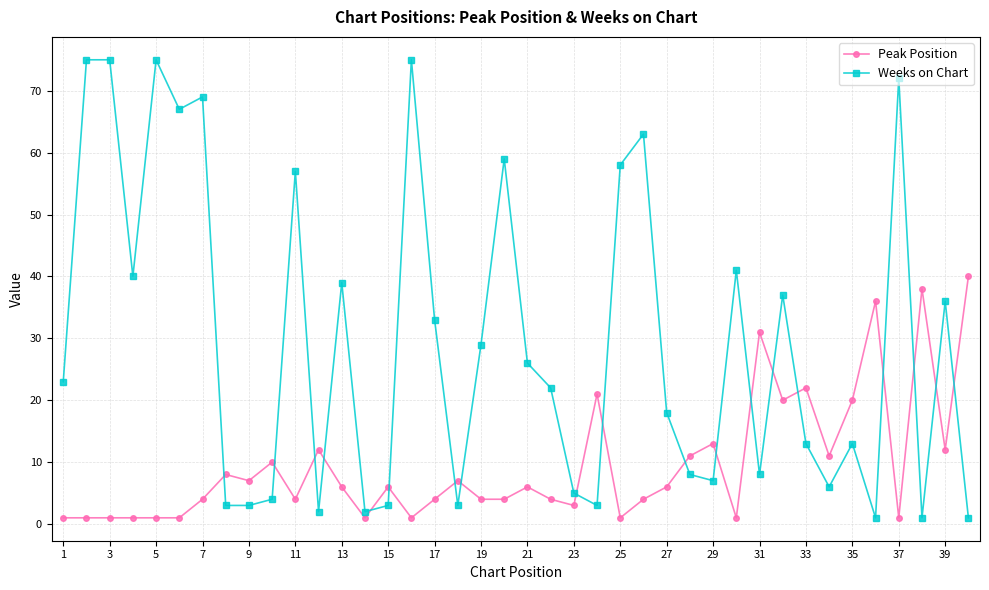

Count the number of data series in this chart.

2